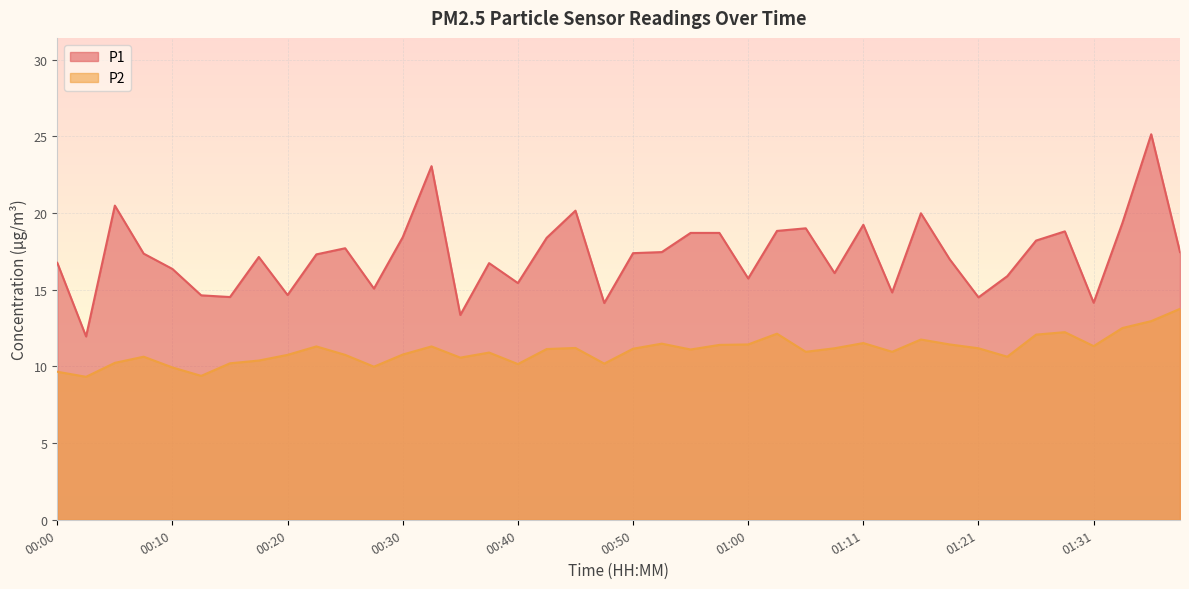

Between 01:13 and 00:00, which is larger?

00:00